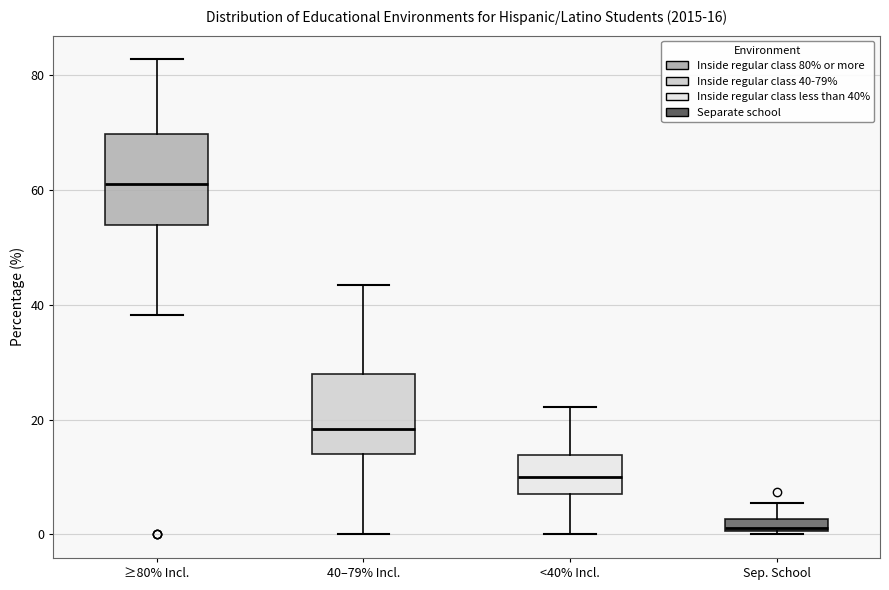

Which box has the lowest median line?

Sep. School